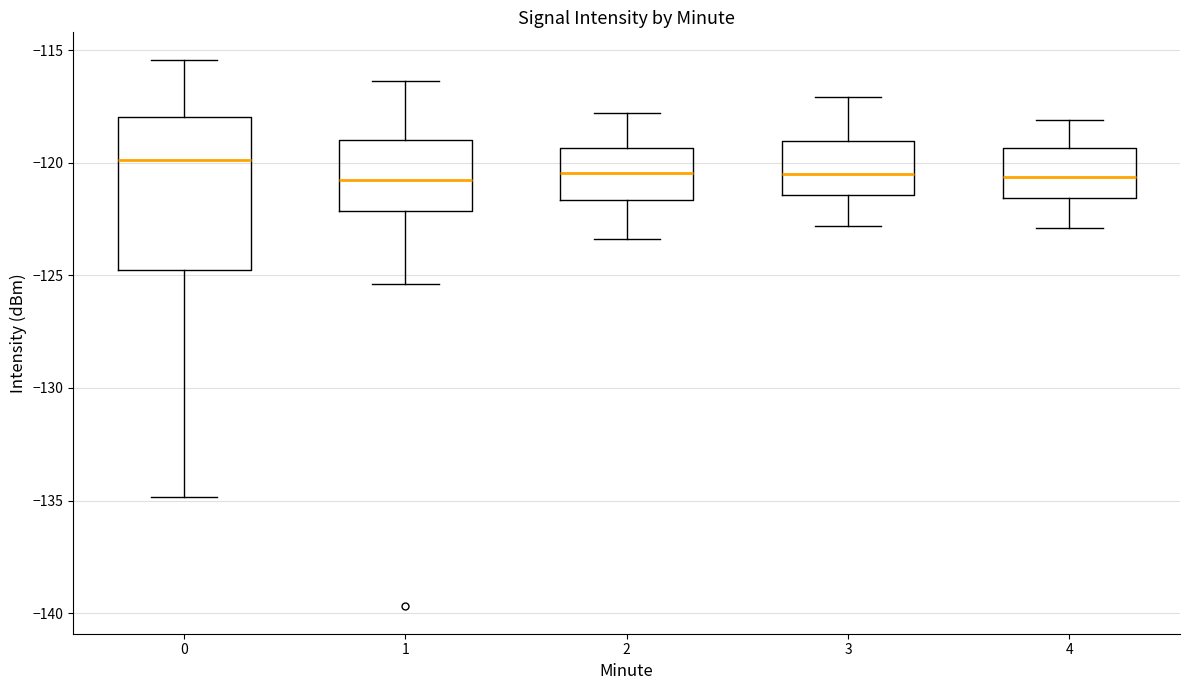

Which box's median line is the highest?

0